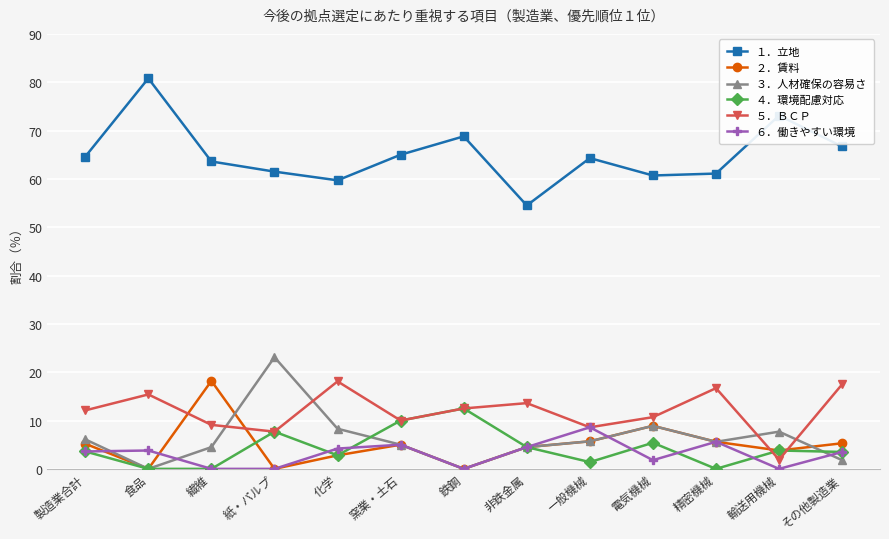

Which series has the largest range (max minus min)?

１．立地